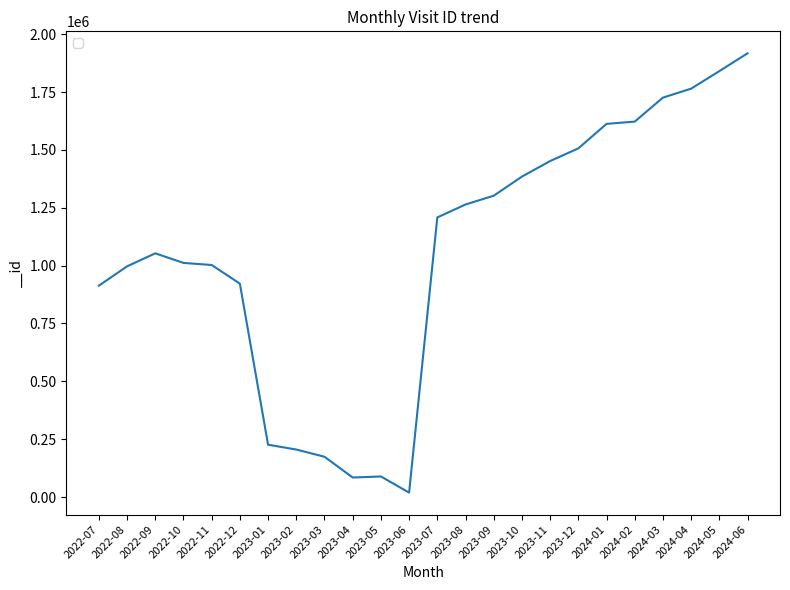

What is the difference between the maximum and minimum values?

1898349